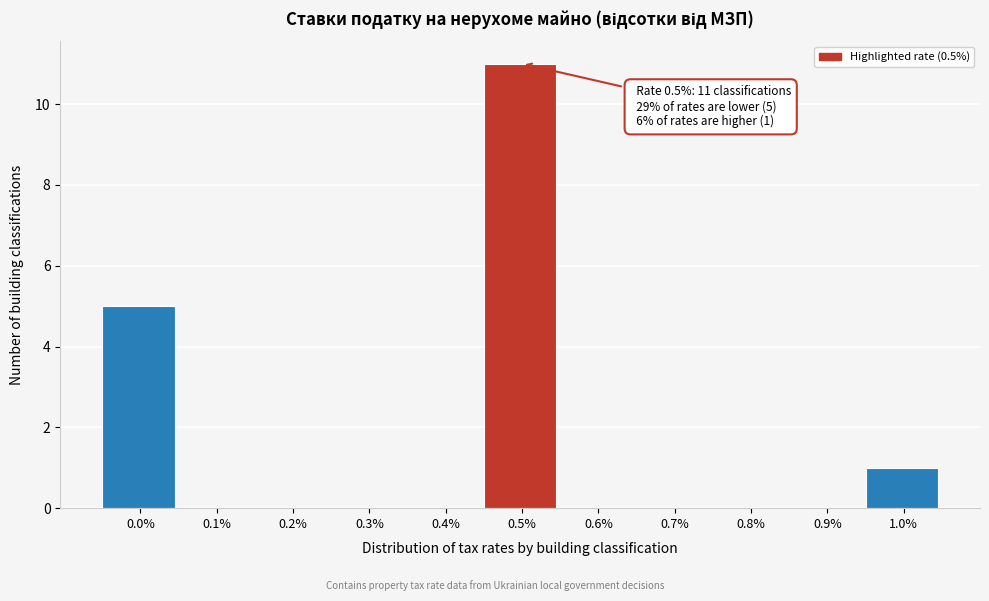

Reading left to right, extract all data points from this chart.

0.0%=5	0.1%=0	0.2%=0	0.3%=0	0.4%=0	0.5%=11	0.6%=0	0.7%=0	0.8%=0	0.9%=0	1.0%=1